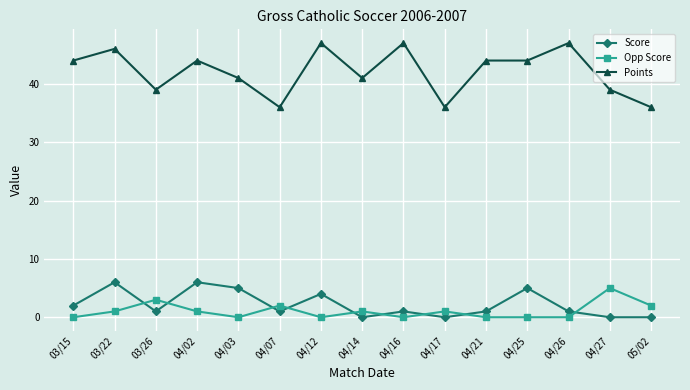

Between which two adjacent categories do Score and Opp Score first intersect?

03/22 and 03/26